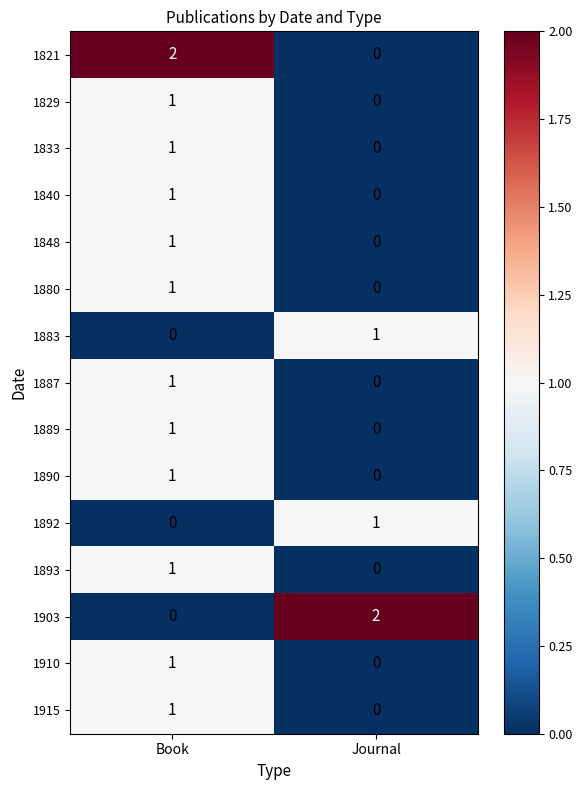

Which category has the highest value in the 1829 series?

Book